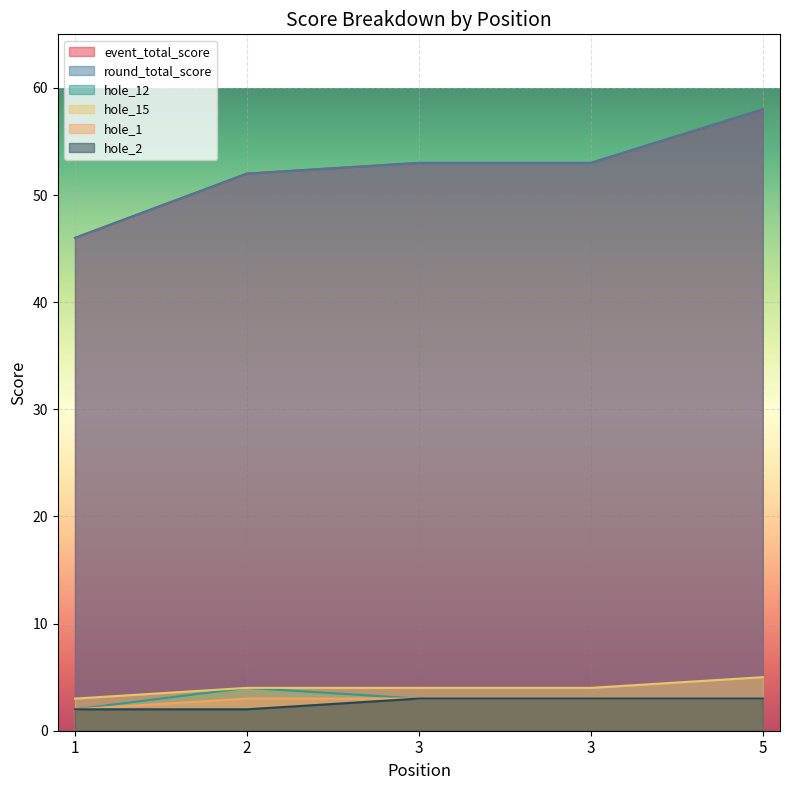

List the labels in order of event_total_score value, largest first.

5, 3, 3, 2, 1